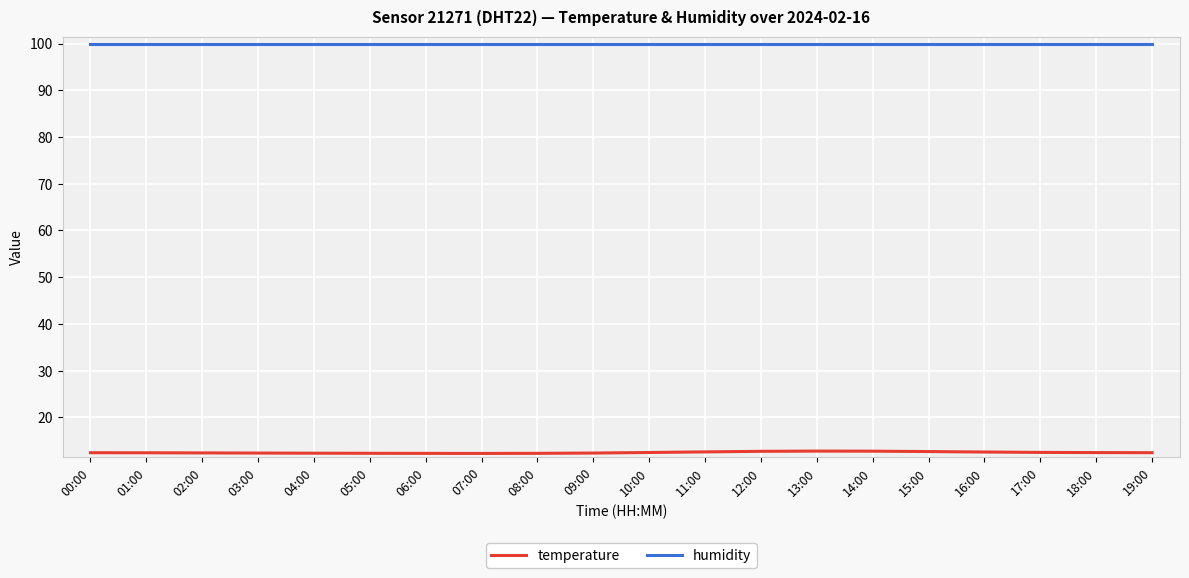

List the series in order of their peak value, lowest first.

temperature, humidity